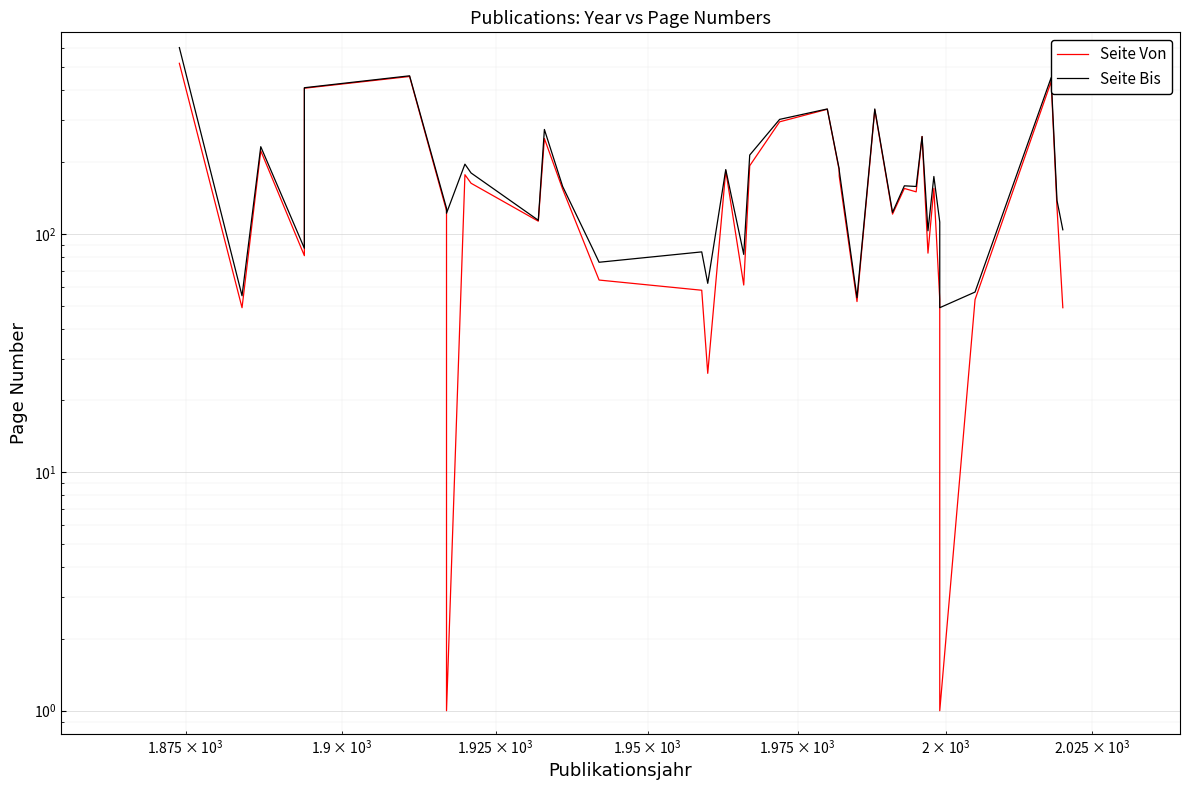

How many lines are shown in the chart?

2